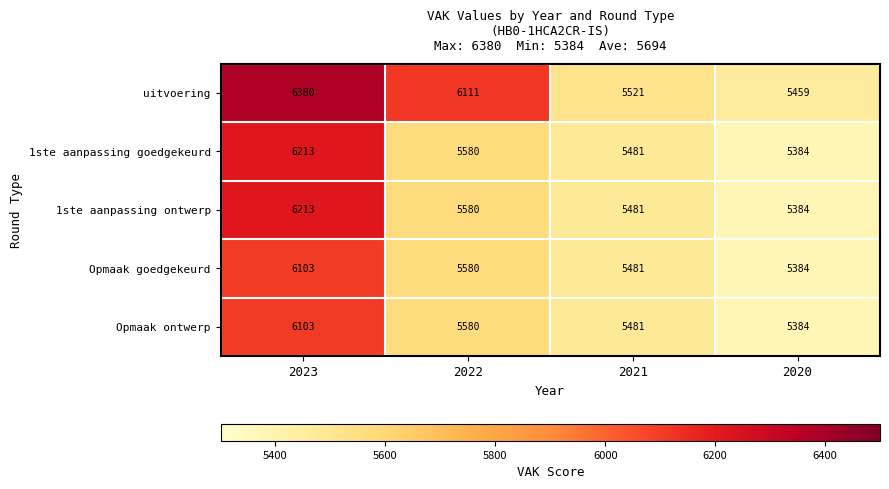

The value of Opmaak ontwerp at 2020 is 9568. True or false?

False